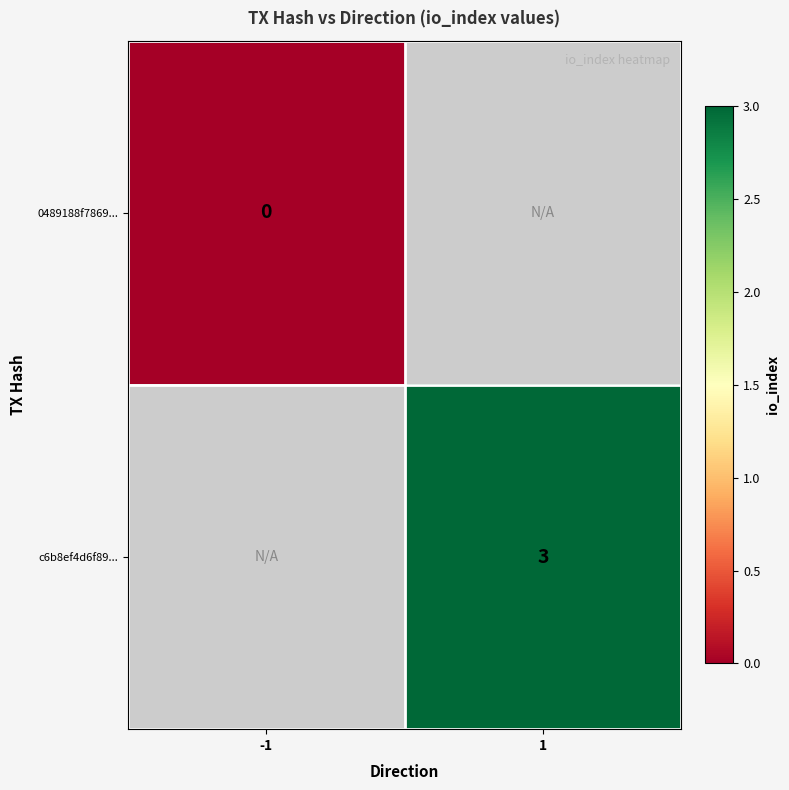

Is it true that c6b8ef4d6f89... equals 2 at 1?

False